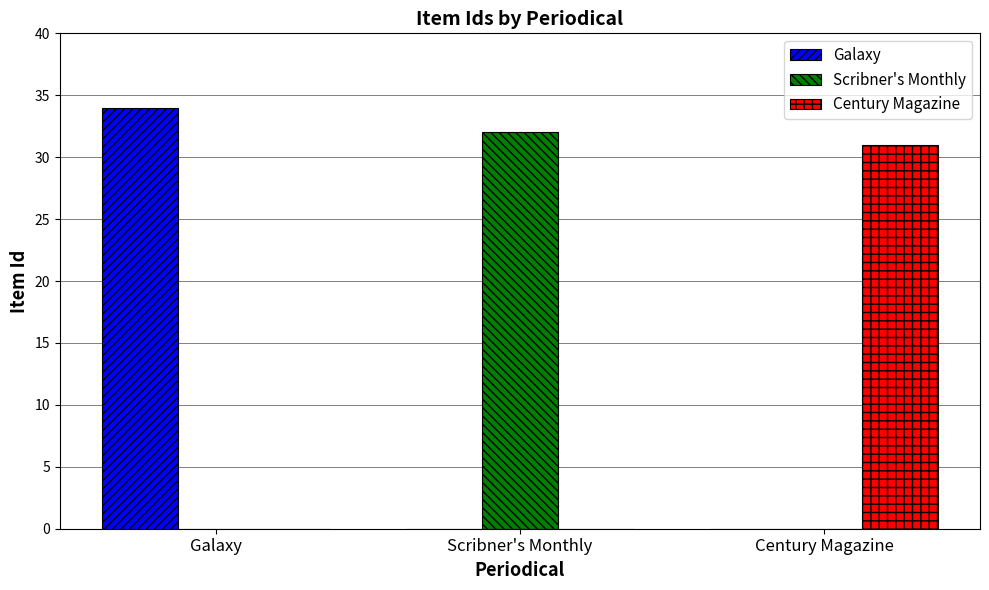

Is the value of Century Magazine at Scribner's Monthly greater than the value of Galaxy at Galaxy?

No